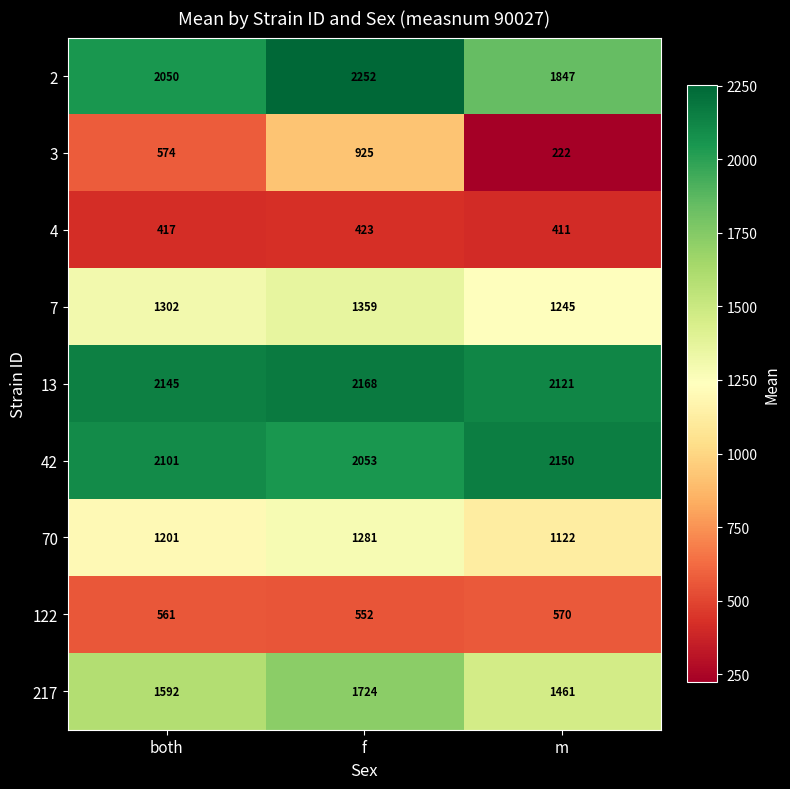

Rank the series by their maximum value, from lowest to highest.

4, 122, 3, 70, 7, 217, 42, 13, 2